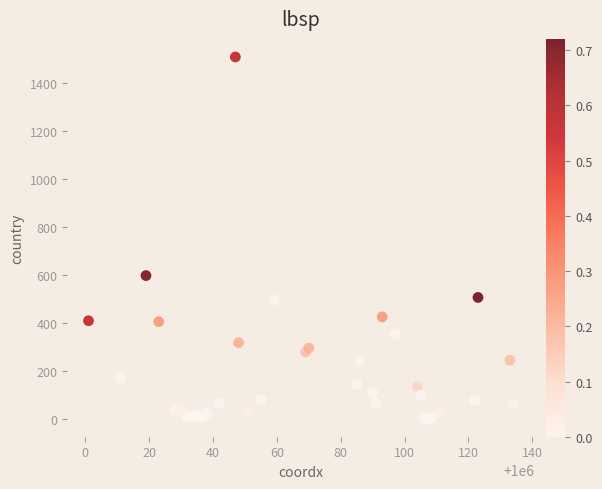

What Y value in the scatter plot is closest to 754?

597.0